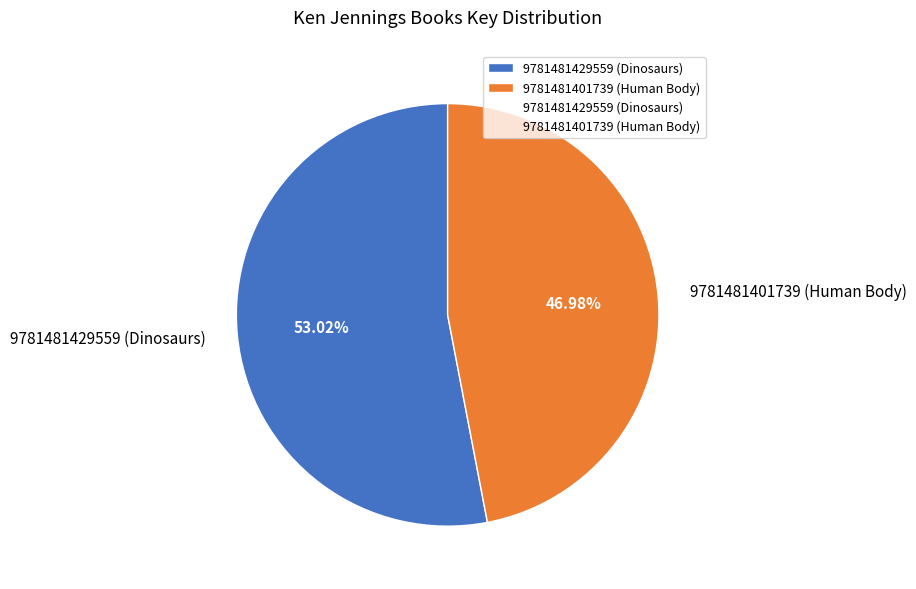

What percentage do 9781481401739 (Human Body) and 9781481429559 (Dinosaurs) together represent?

100.0%